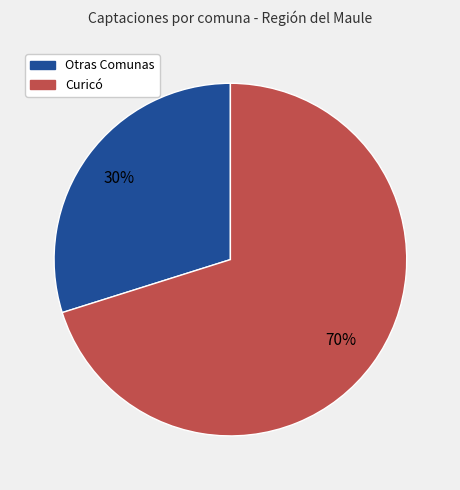

Count the number of slices in the pie.

2